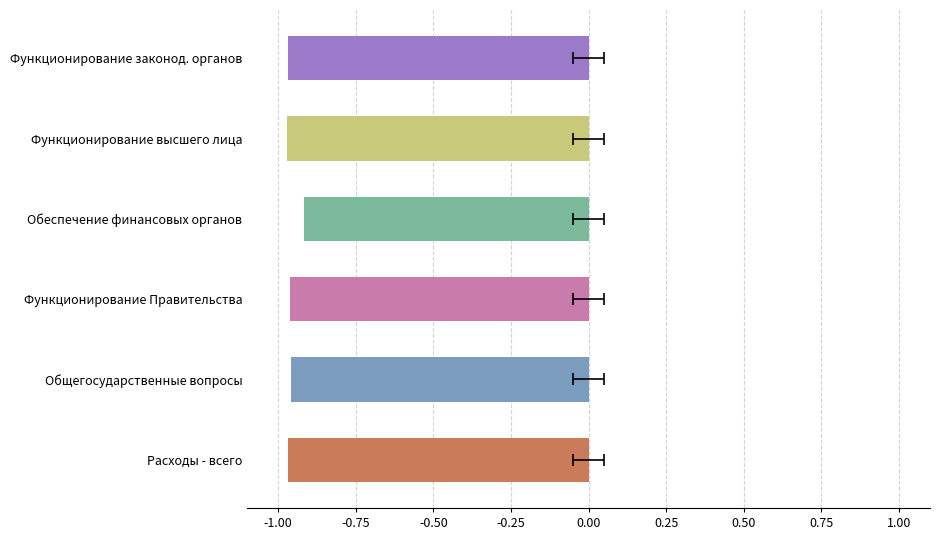

What is the smallest value displayed?

-1.0